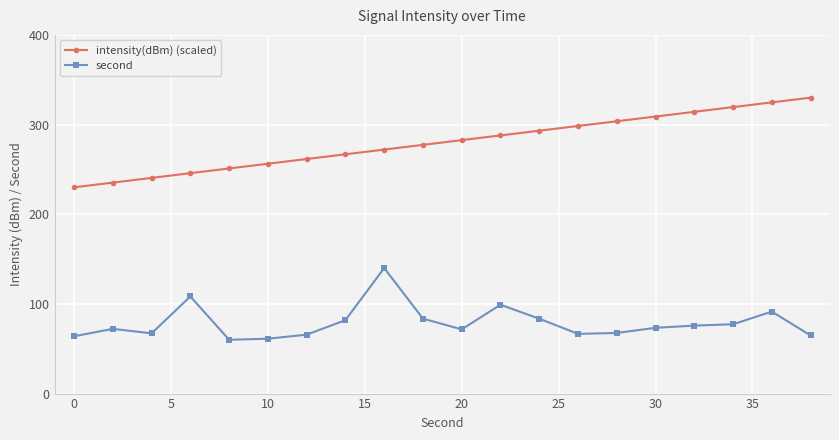

How many data points in intensity(dBm) (scaled) are above 282?

10